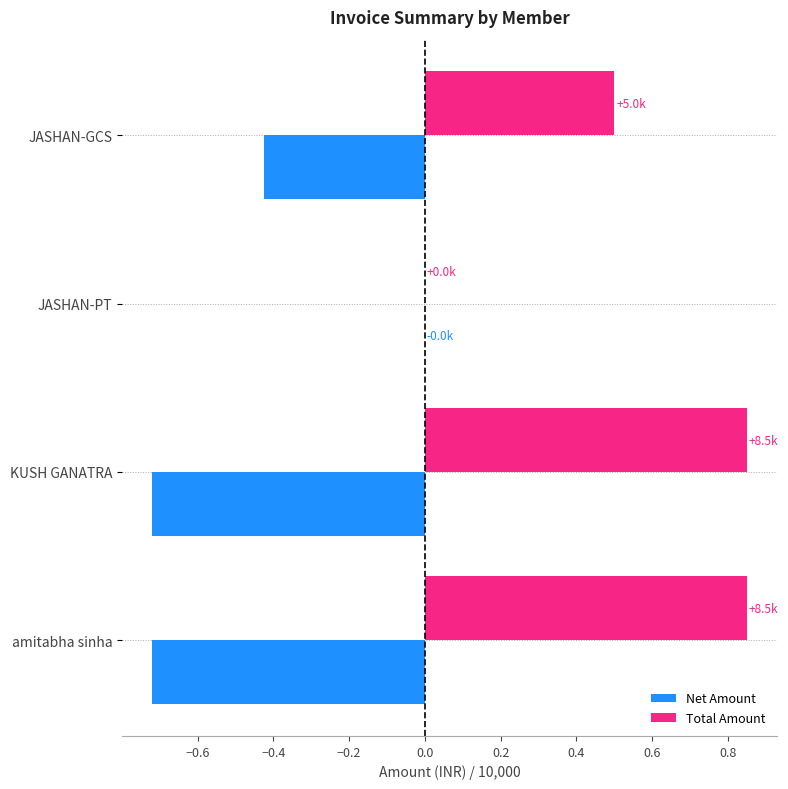

What is the sum of all Net Amount values?

-1.9